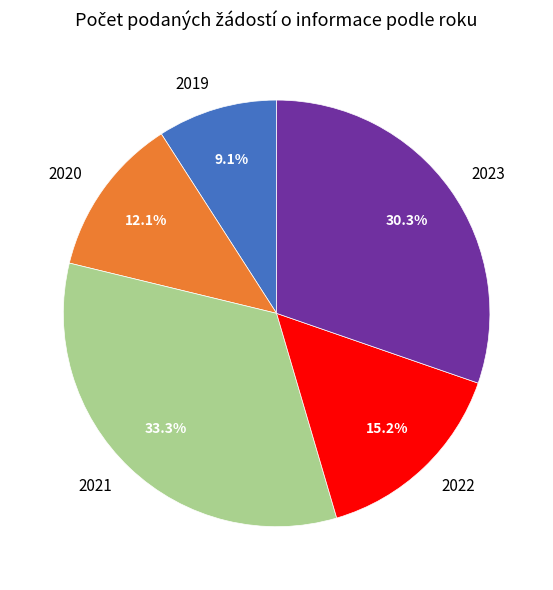

To the nearest percent, what is the average slice percentage?

20%